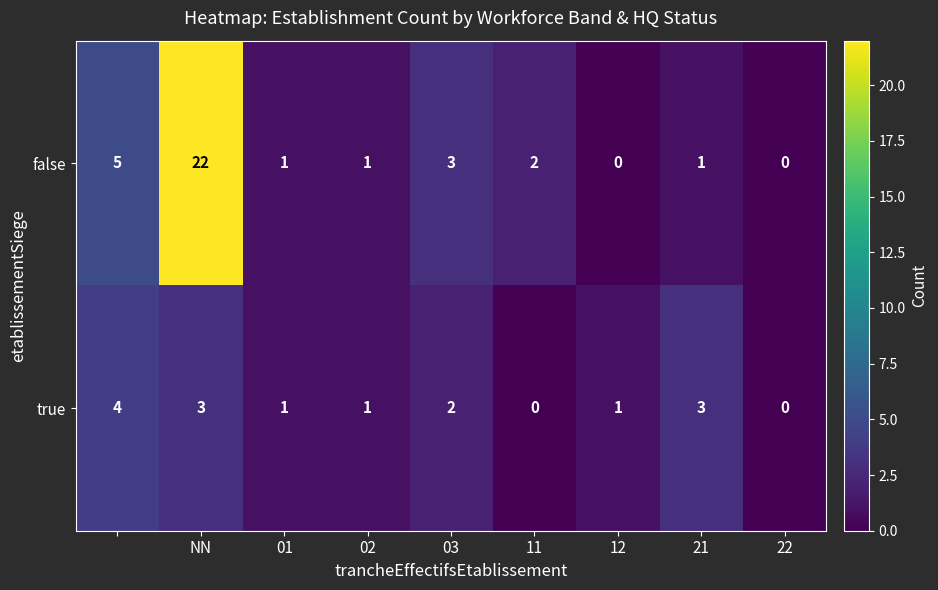

What is the maximum value shown in the chart?

22